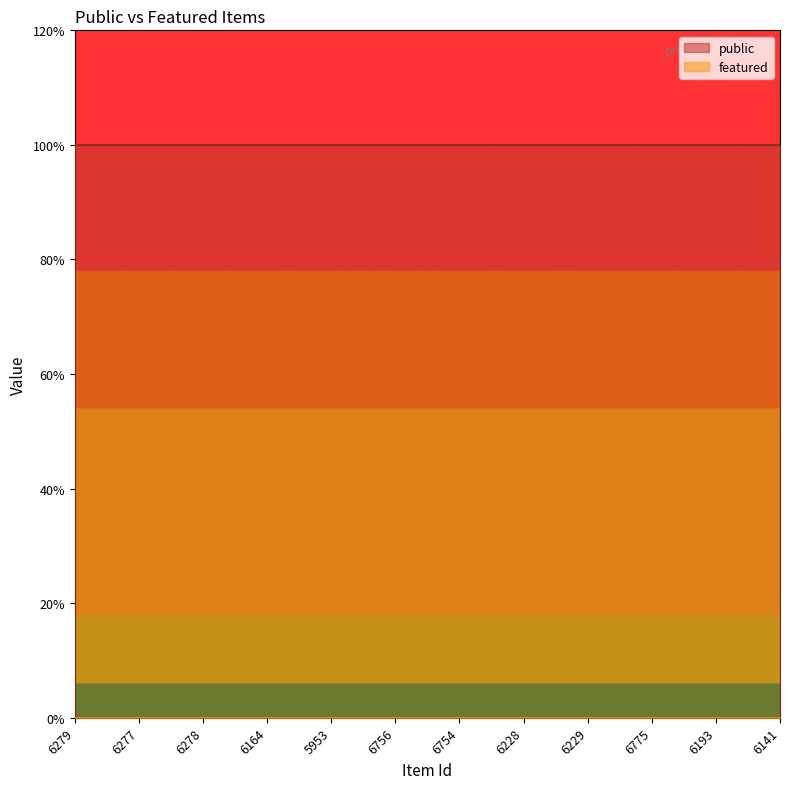

True or false: public and featured intersect in this chart.

False